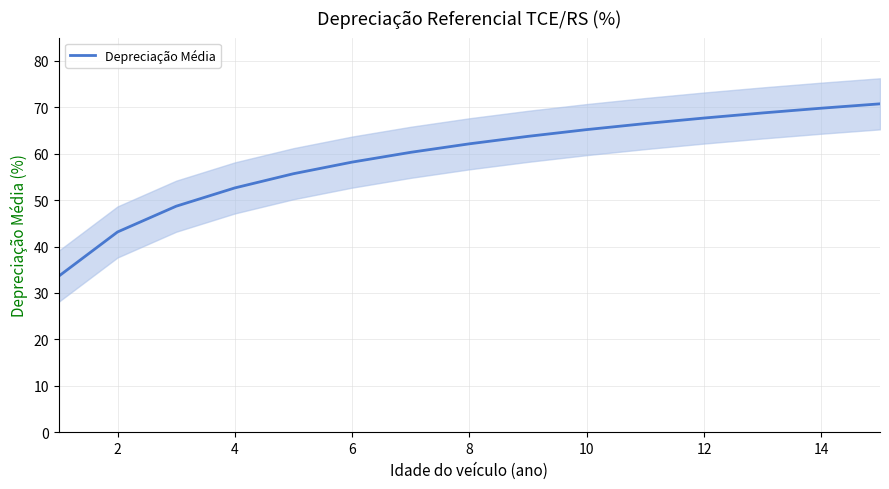

Does the chart display data point markers on the line(s)?

No